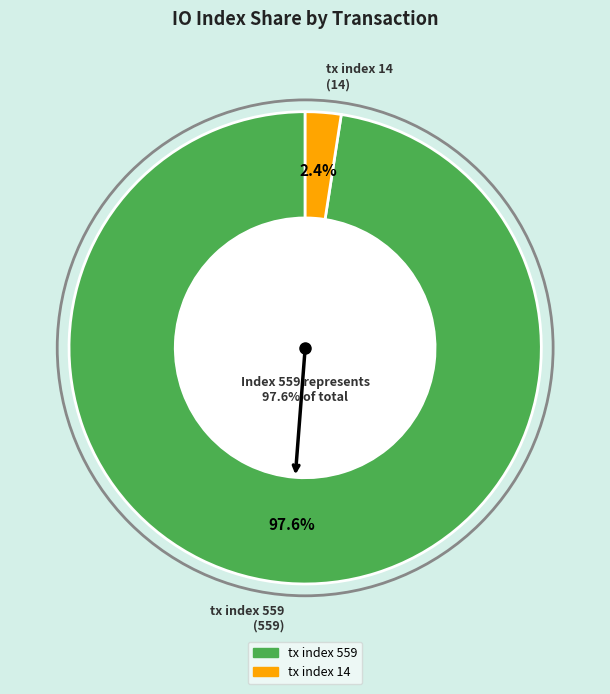

To the nearest percent, what is the difference between the largest and smallest slice percentages?

95%